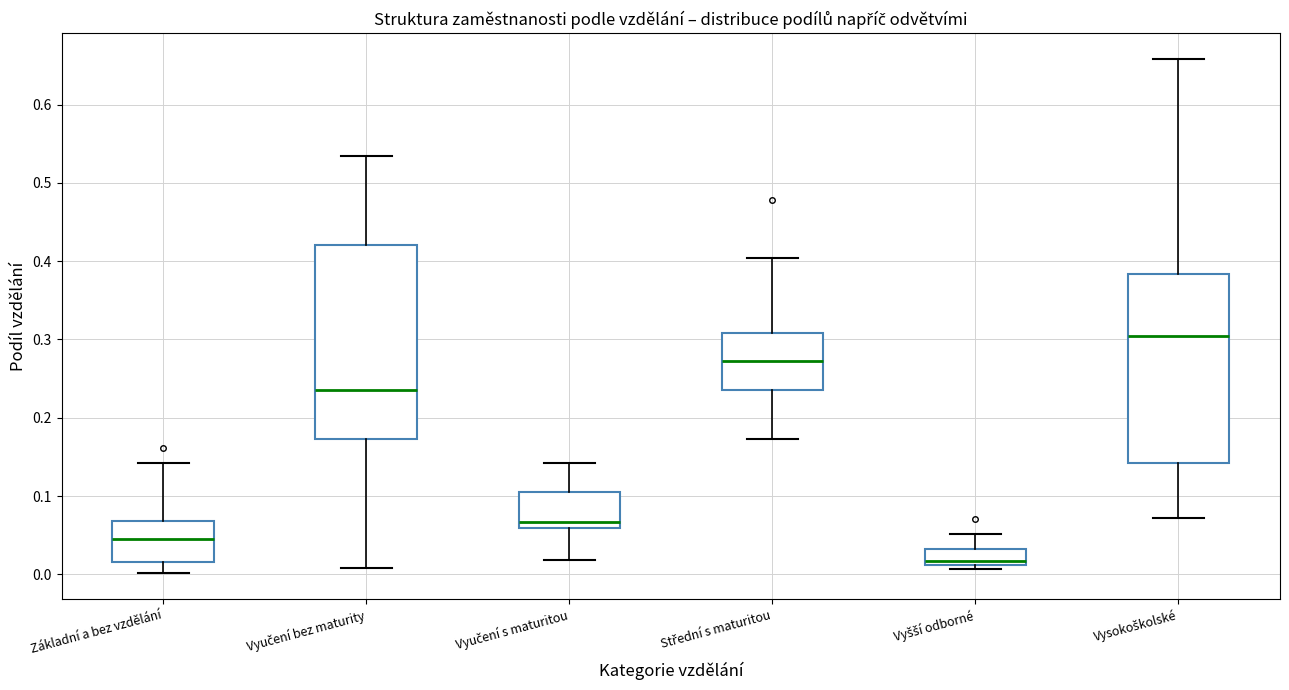

Reading left to right, transcribe this box plot: for each box, give where its median line is, the range the box spans, and where its two whiskers end, as read against the y-axis. The values are not printed on the chart, so give them approximately, as read against the axis.

Základní a bez vzdělání: median 0.05, box 0.02 to 0.07, whiskers 0.00 to 0.14
Vyučení bez maturity: median 0.24, box 0.17 to 0.42, whiskers 0.01 to 0.53
Vyučení s maturitou: median 0.07, box 0.06 to 0.10, whiskers 0.02 to 0.14
Střední s maturitou: median 0.27, box 0.24 to 0.31, whiskers 0.17 to 0.40
Vyšší odborné: median 0.02, box 0.01 to 0.03, whiskers 0.01 (just below the box's lower edge) to 0.05
Vysokoškolské: median 0.30, box 0.14 to 0.38, whiskers 0.07 to 0.66